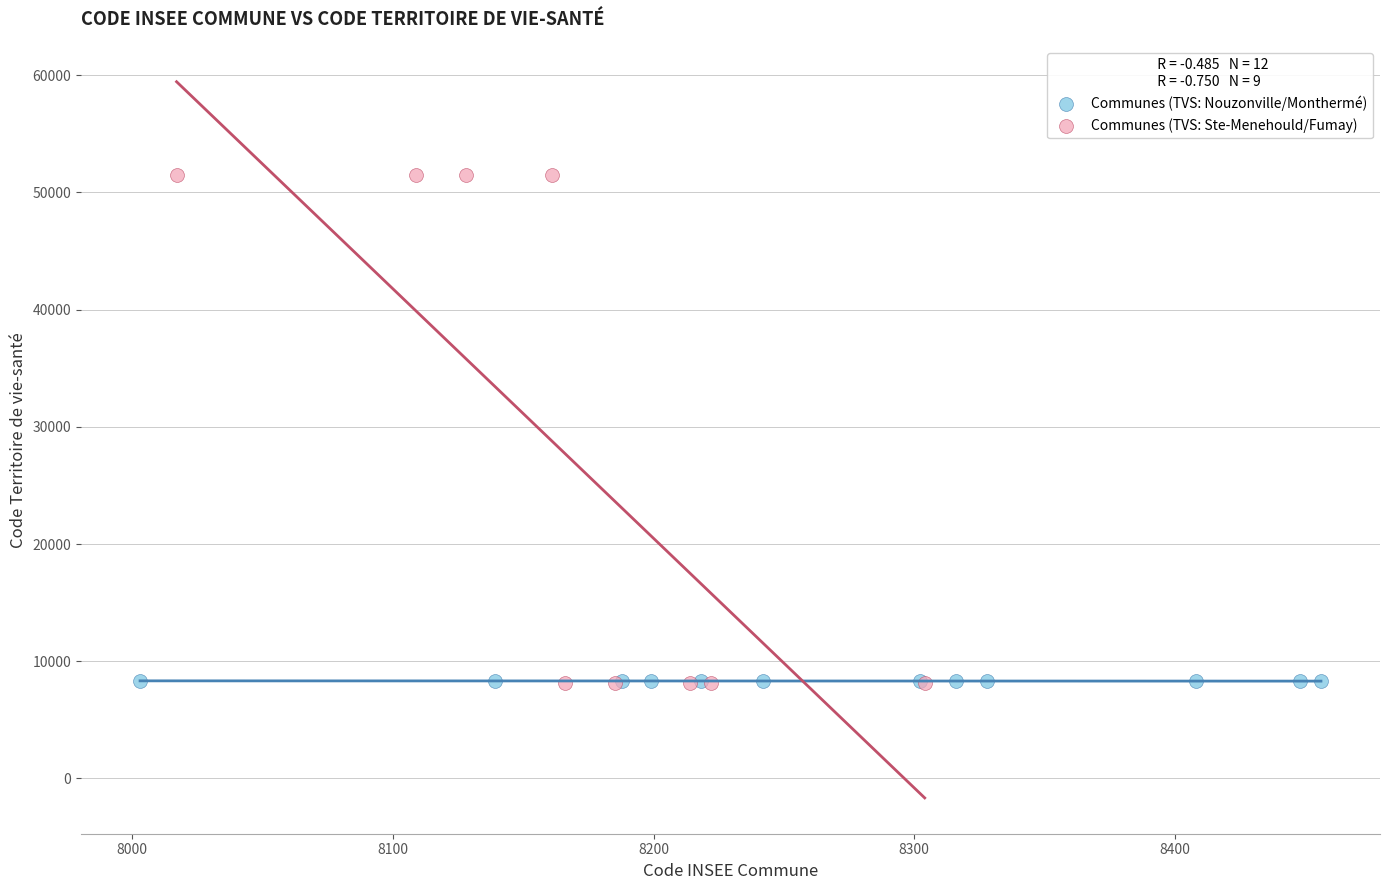

Which series has the largest Y range (max minus min)?

Communes (TVS: Ste-Menehould/Fumay)